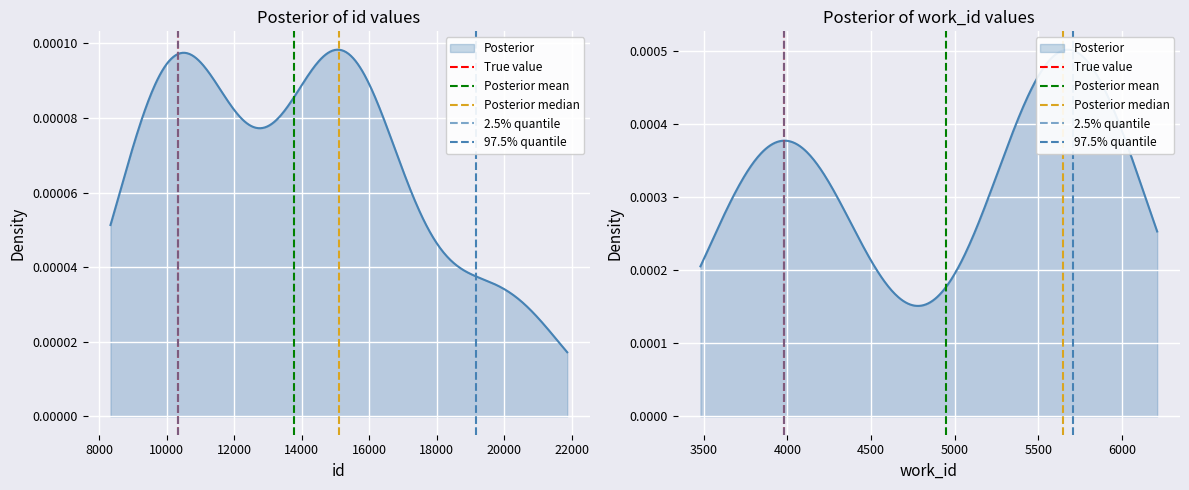

Rank the series at 8000 from highest to lowest value.

True value, Posterior mean, Posterior median, 2.5% quantile, 97.5% quantile